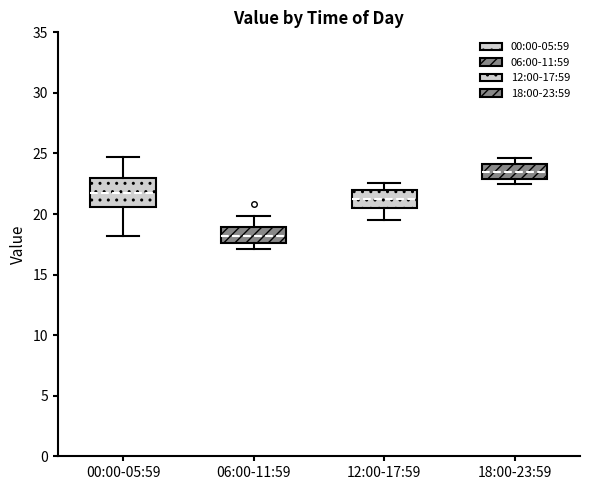

Reading left to right, read every box against the y-axis: the position of its median line, the range the box covers, and the ends of its whiskers. The values are not printed on the chart, so give them approximately, as read against the axis.

00:00-05:59: median 22.0, box 20.5 to 23.0, whiskers 18.0 to 24.5
06:00-11:59: median 18.0, box 17.5 to 19.0, whiskers 17.0 to 20.0
12:00-17:59: median 21.0, box 20.5 to 22.0, whiskers 19.5 to 22.5
18:00-23:59: median 23.5, box 23.0 to 24.0, whiskers 22.5 to 24.5